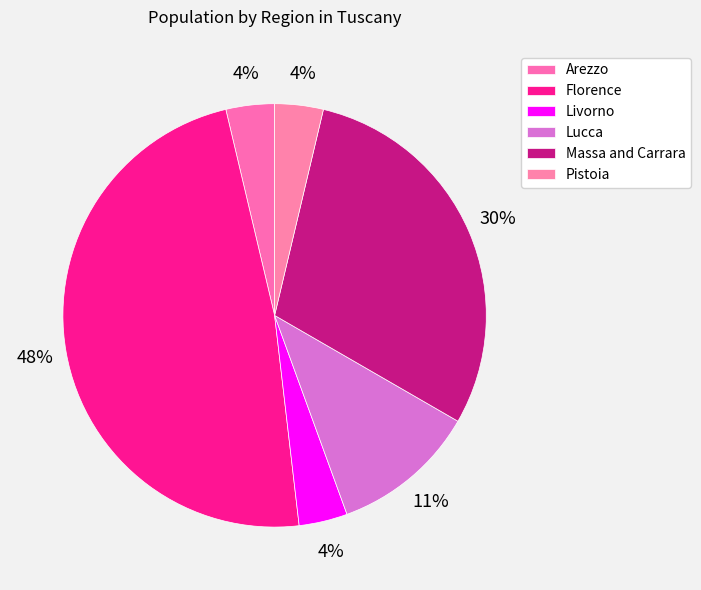

Approximately how many times larger is the value at Pistoia compared to Arezzo?

1.0